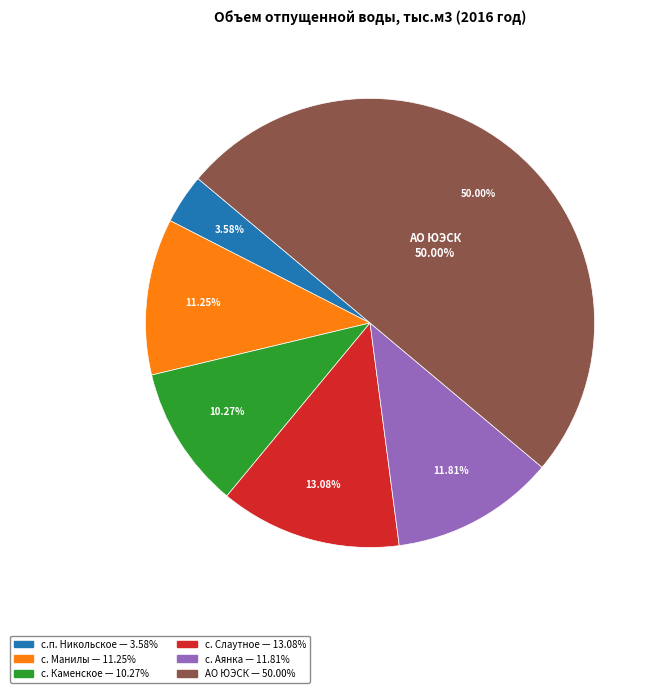

The с. Манилы slice represents 19% of the pie. True or false?

False